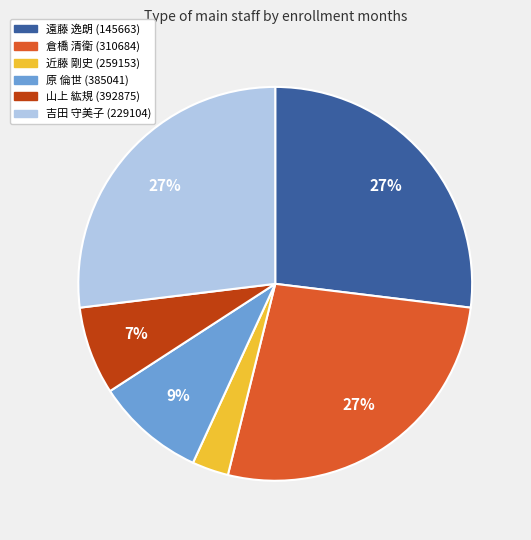

To the nearest percent, what is the combined percentage of 原 倫世 (385041) and 近藤 剛史 (259153)?

12%